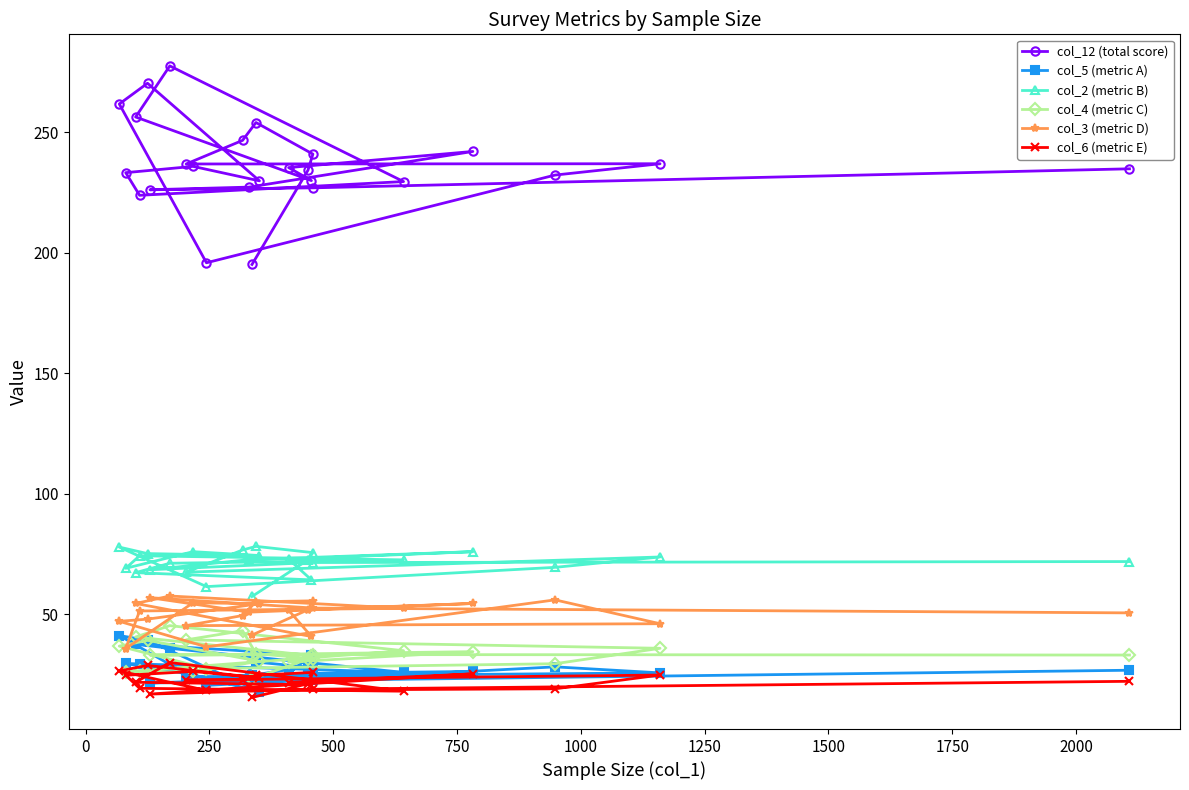

Rank the series by their maximum value, from highest to lowest.

col_12 (total score), col_2 (metric B), col_3 (metric D), col_4 (metric C), col_5 (metric A), col_6 (metric E)